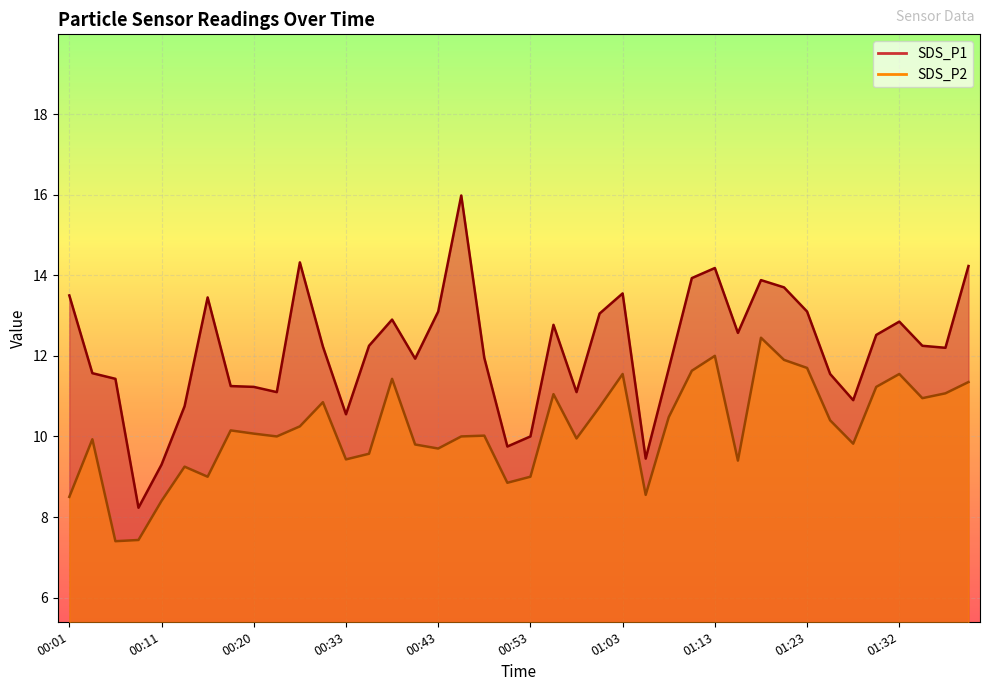

What is the difference between the maximum and minimum values in the SDS_P1 series?

7.8